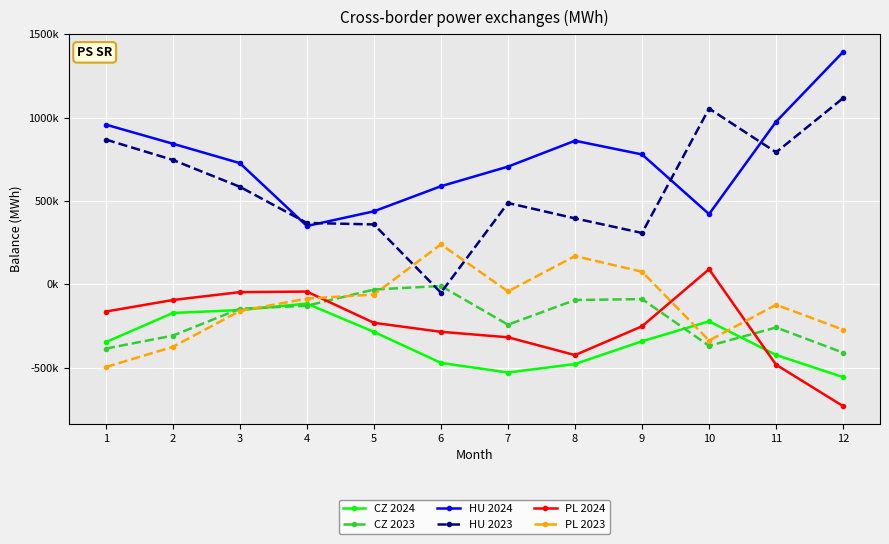

True or false: PL 2024 and HU 2023 cross at least once.

False